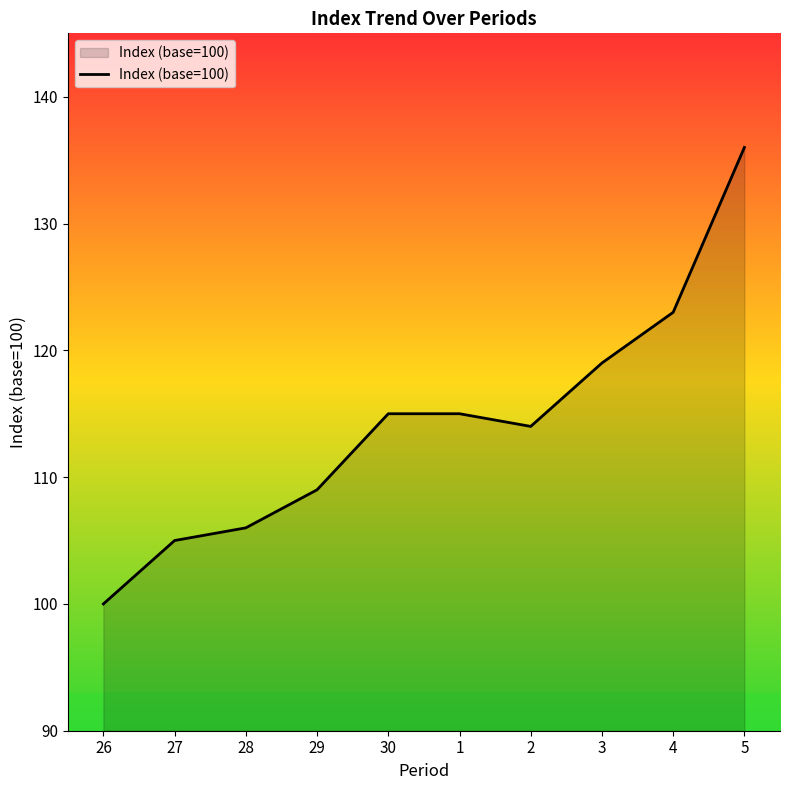

What position from the right is 1?

5